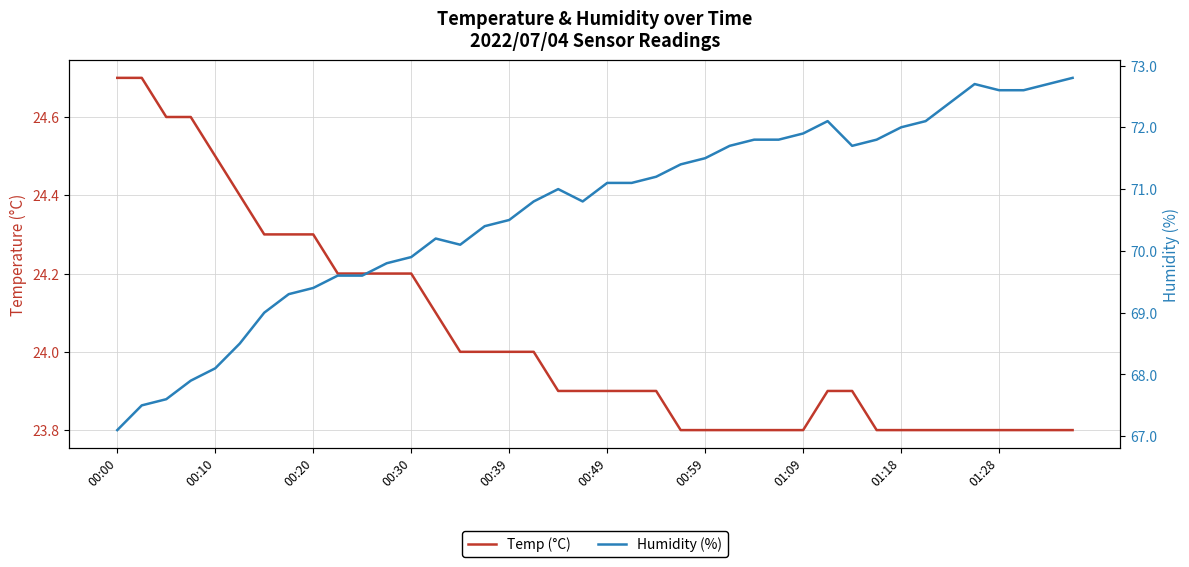

What is the minimum value for Temp (°C)?

23.8